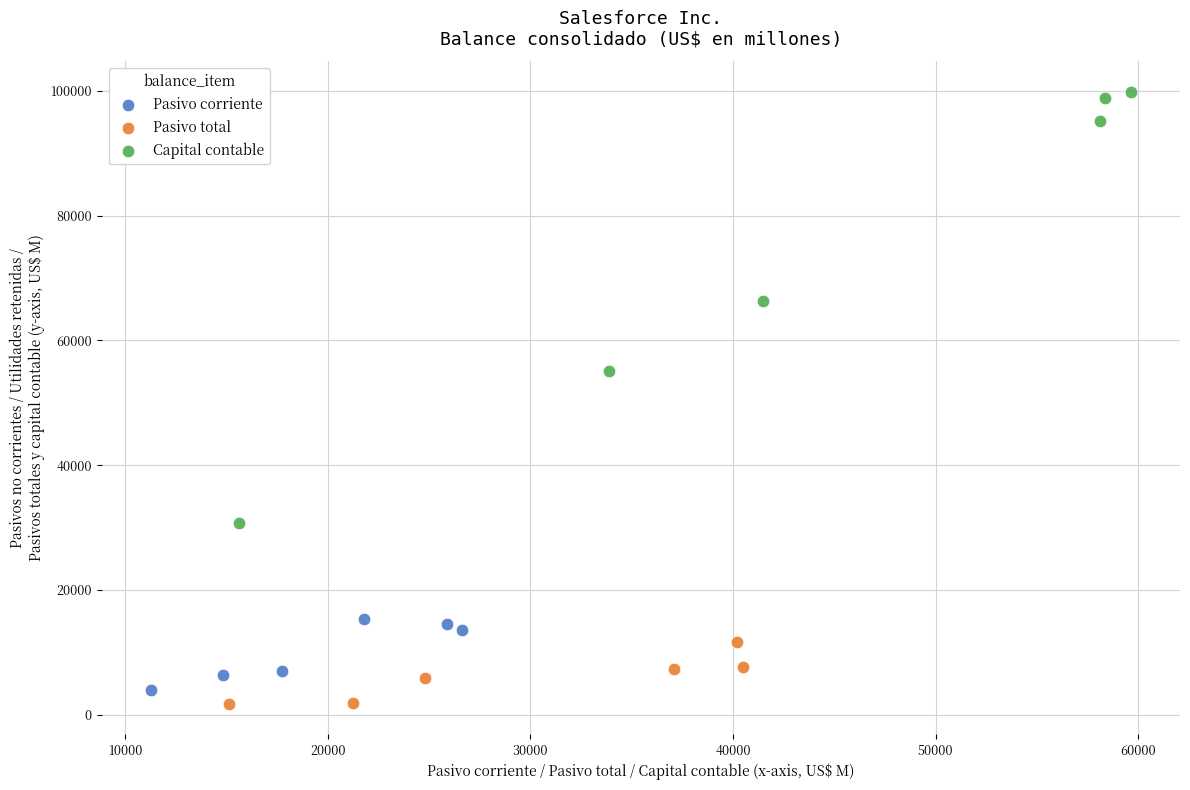

Which series has the widest spread of Y values?

Capital contable